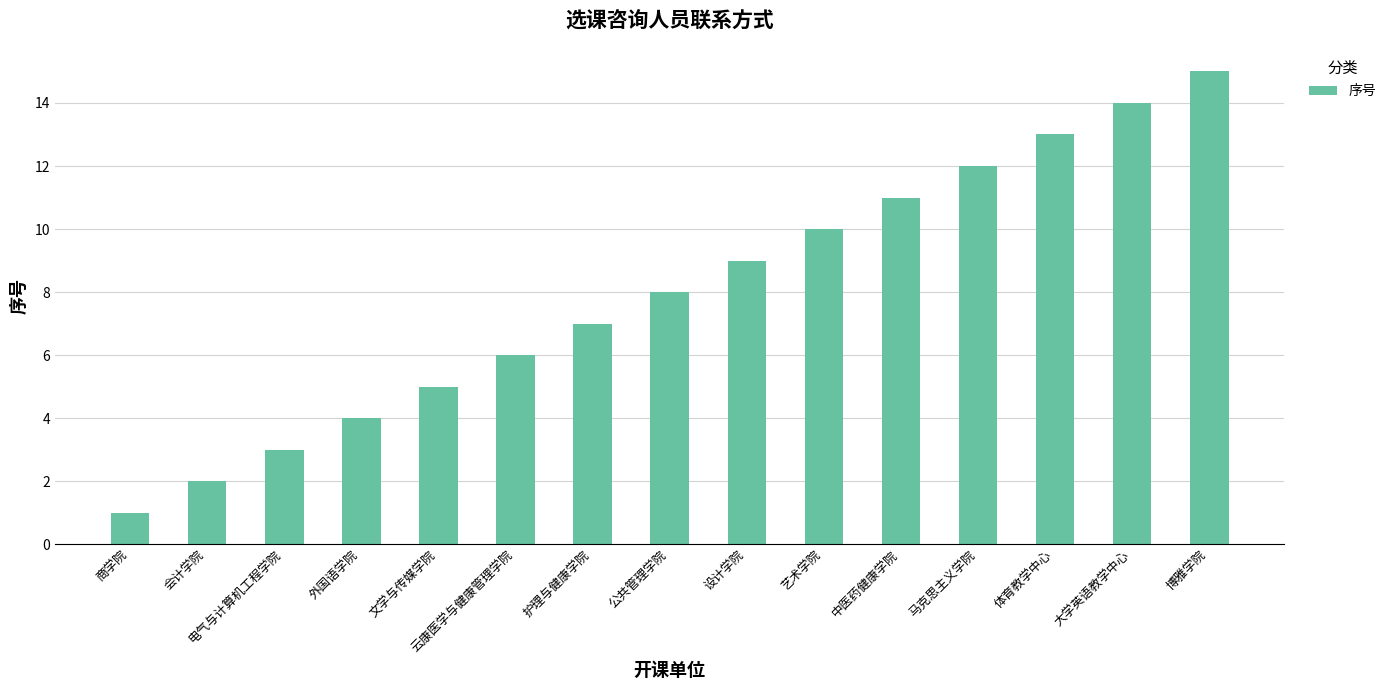

Is it true that the value at 电气与计算机工程学院 is 3?

True